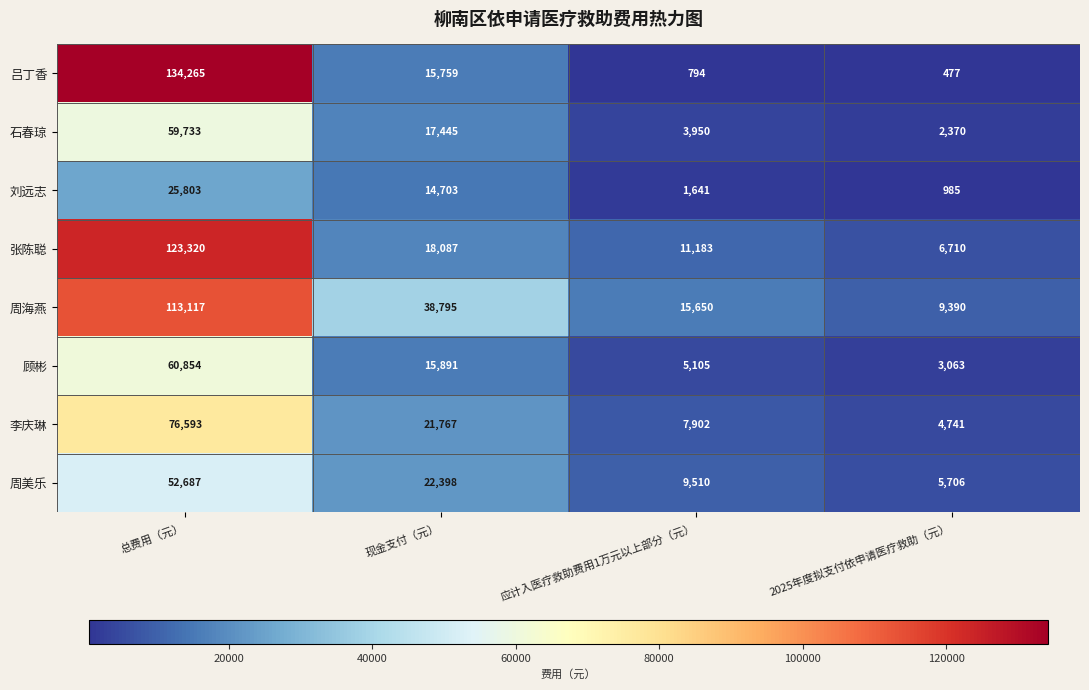

What is the minimum value shown in the chart?

477